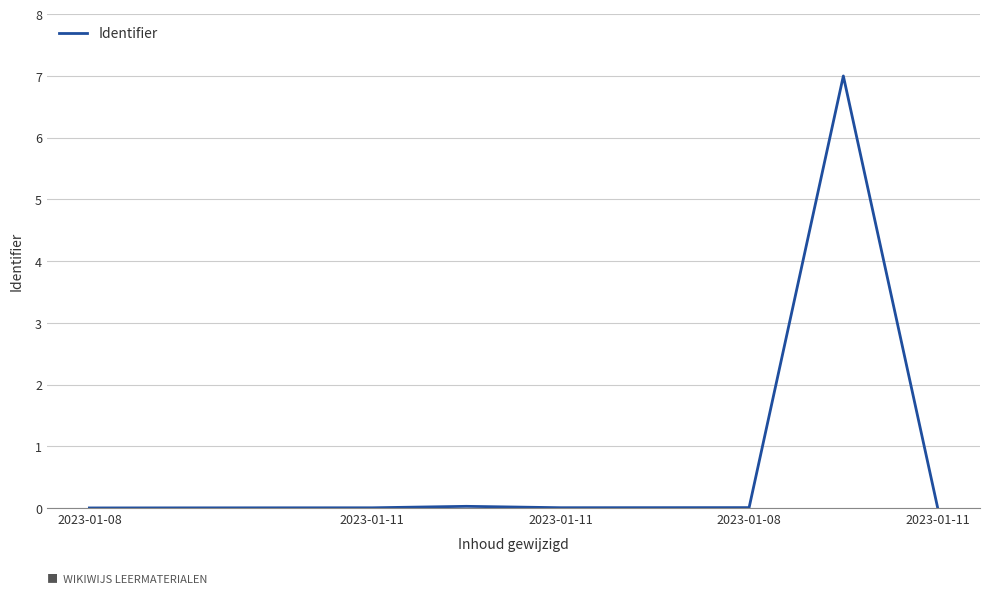

What is the average value?

0.7